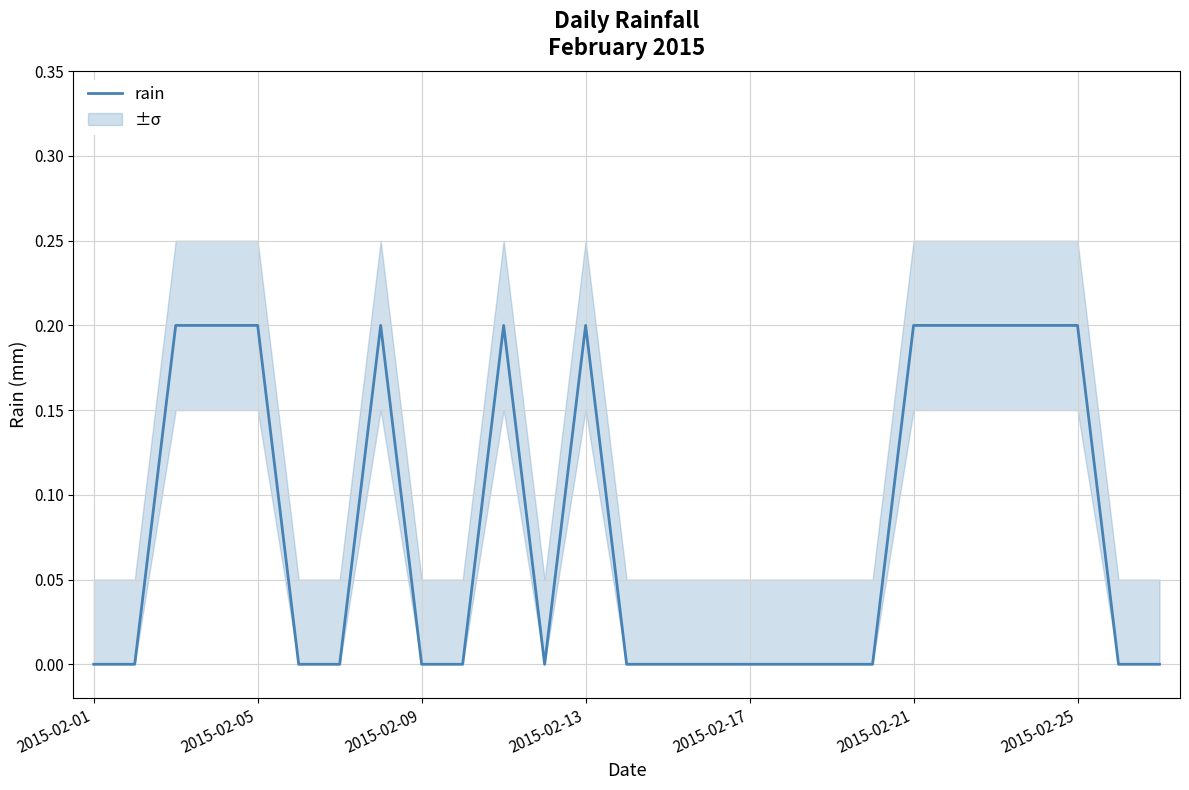

What is the change in value from 2015-02-09 to 2015-02-13?

+0.2